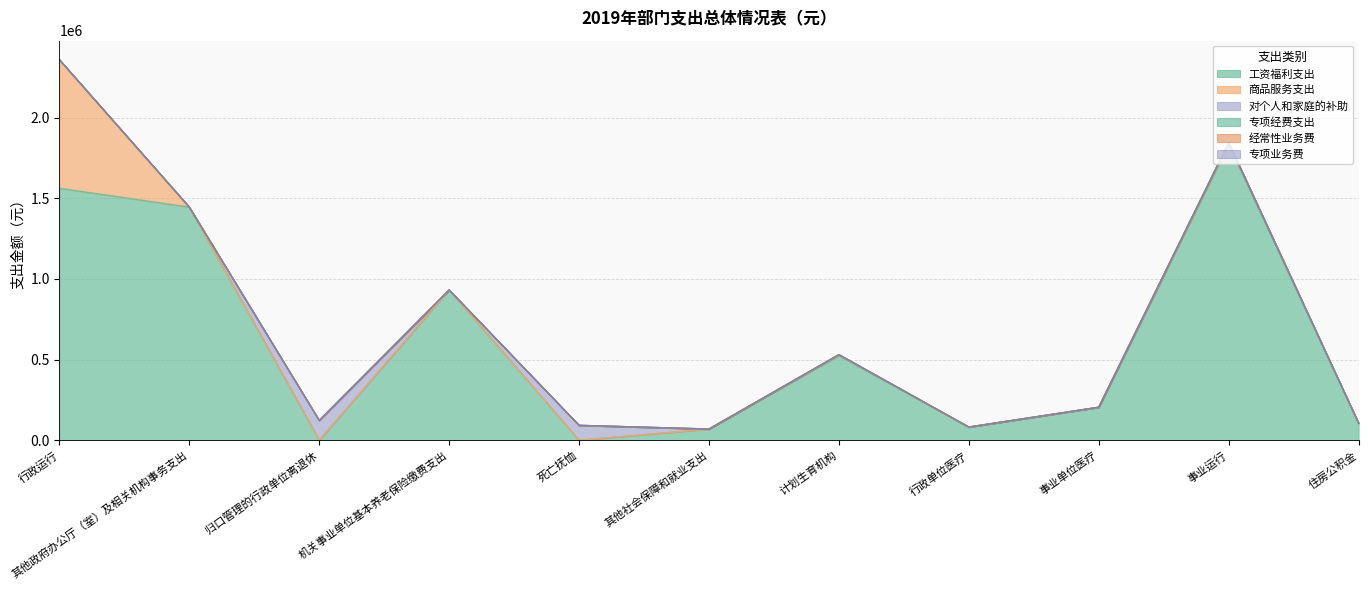

Which label corresponds to the smallest value in the chart?

归口管理的行政单位离退休